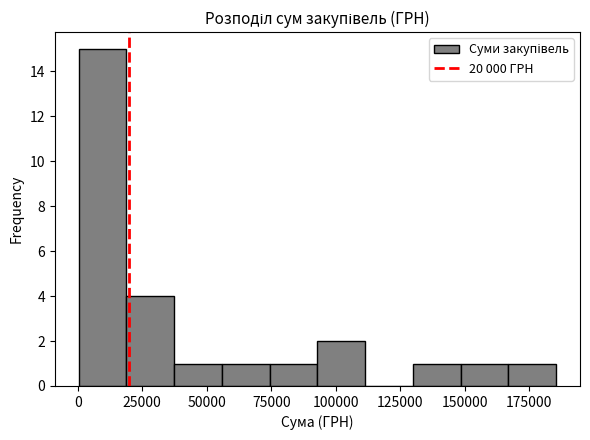

Around what value on the x-axis is the tallest bar? Give the approximate position of its centre, as read against the axis.

10000